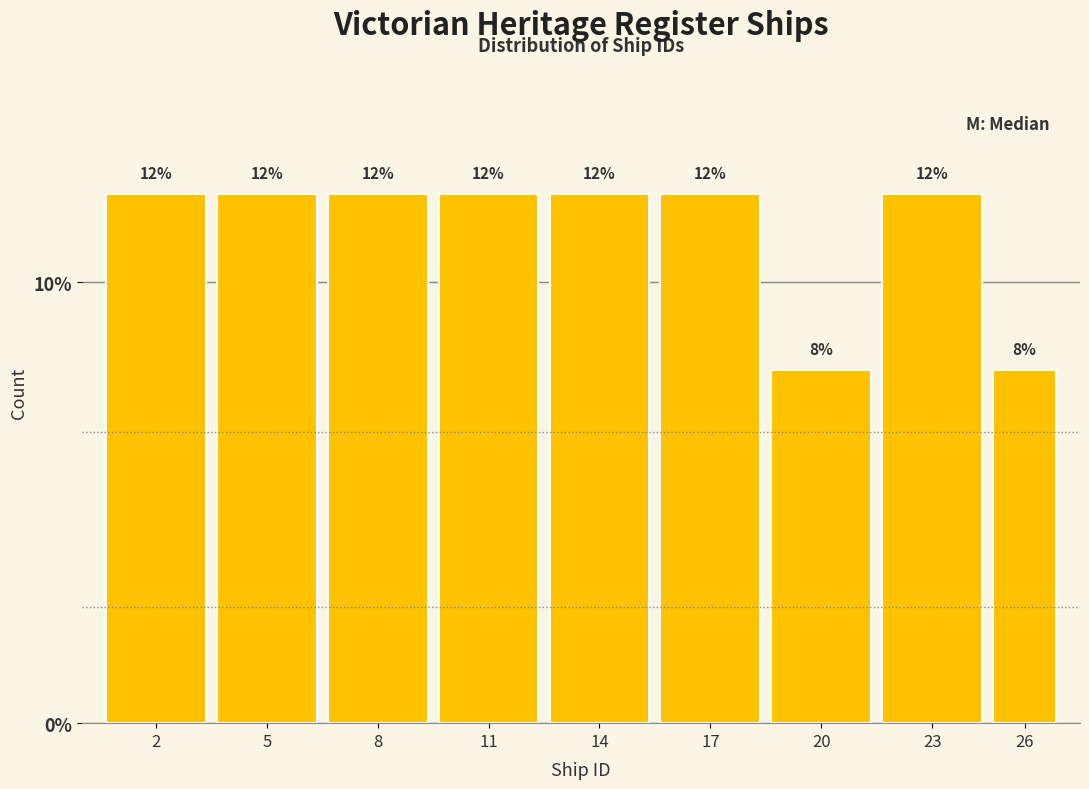

Reading right to left, what are all the values shown in this chart?

8	12	8	12	12	12	12	12	12